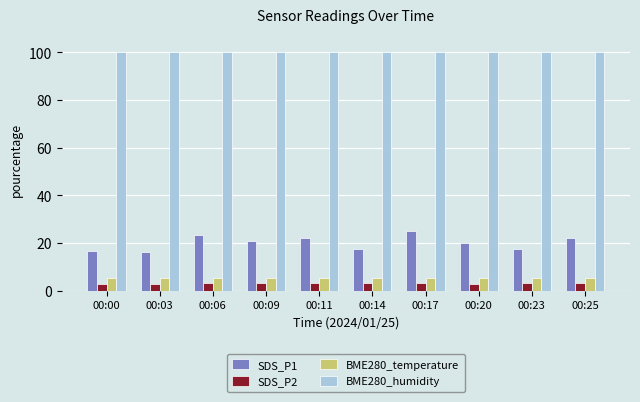

The SDS_P1 series shows 8.5 at 00:09. True or false?

False